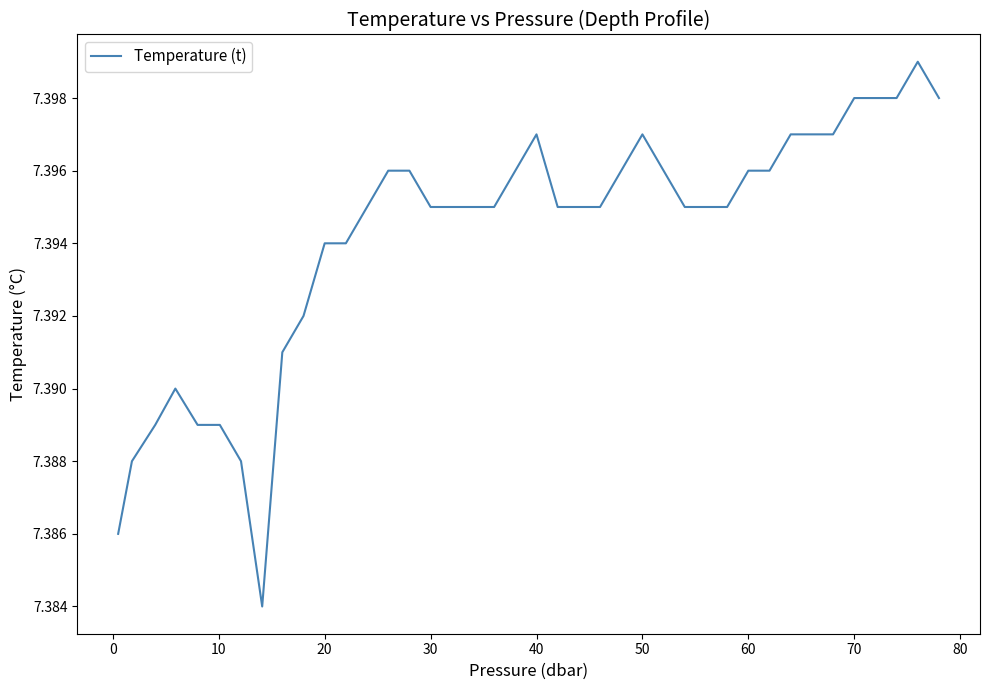

Is it true that the value at 20 is 3.8?

False